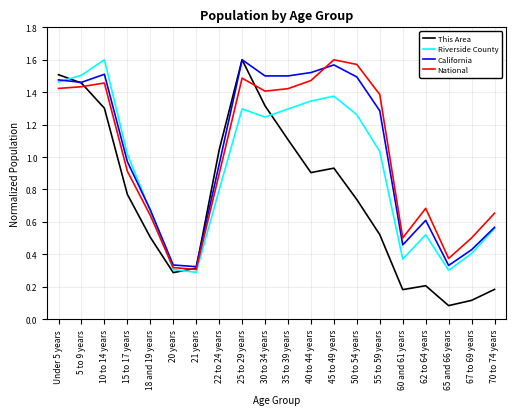

In National, how many points are lower than both neighbors (excluding endpoints)?

4